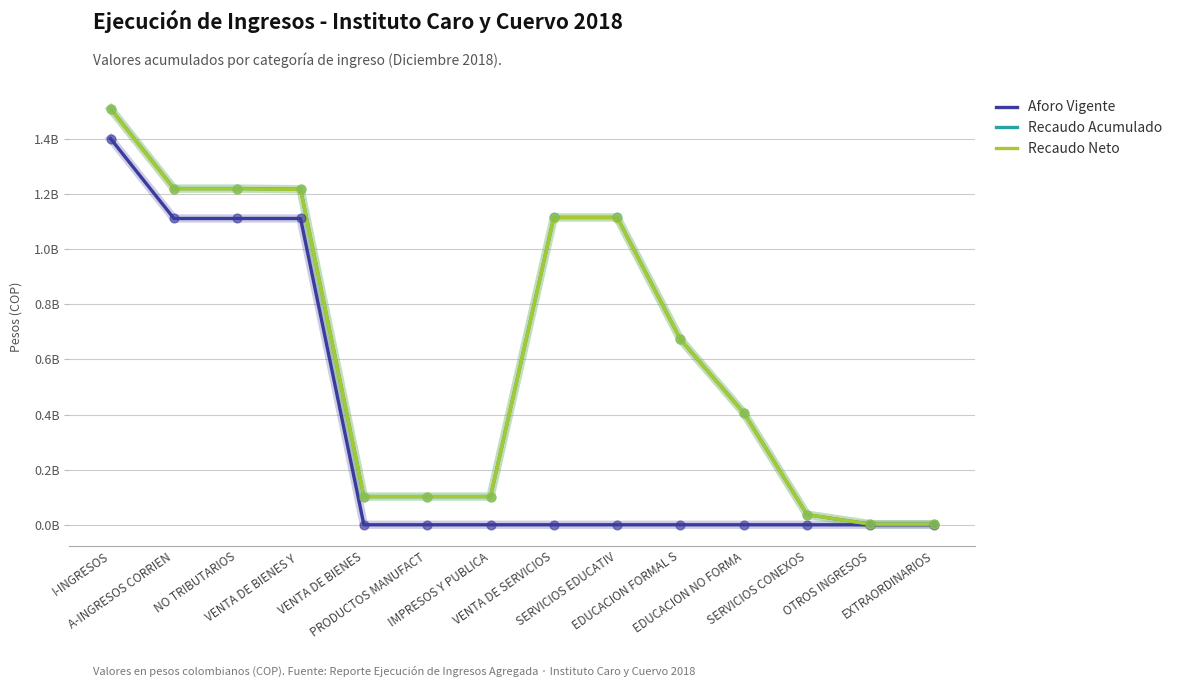

Which series has the largest total across all categories?

Recaudo Acumulado